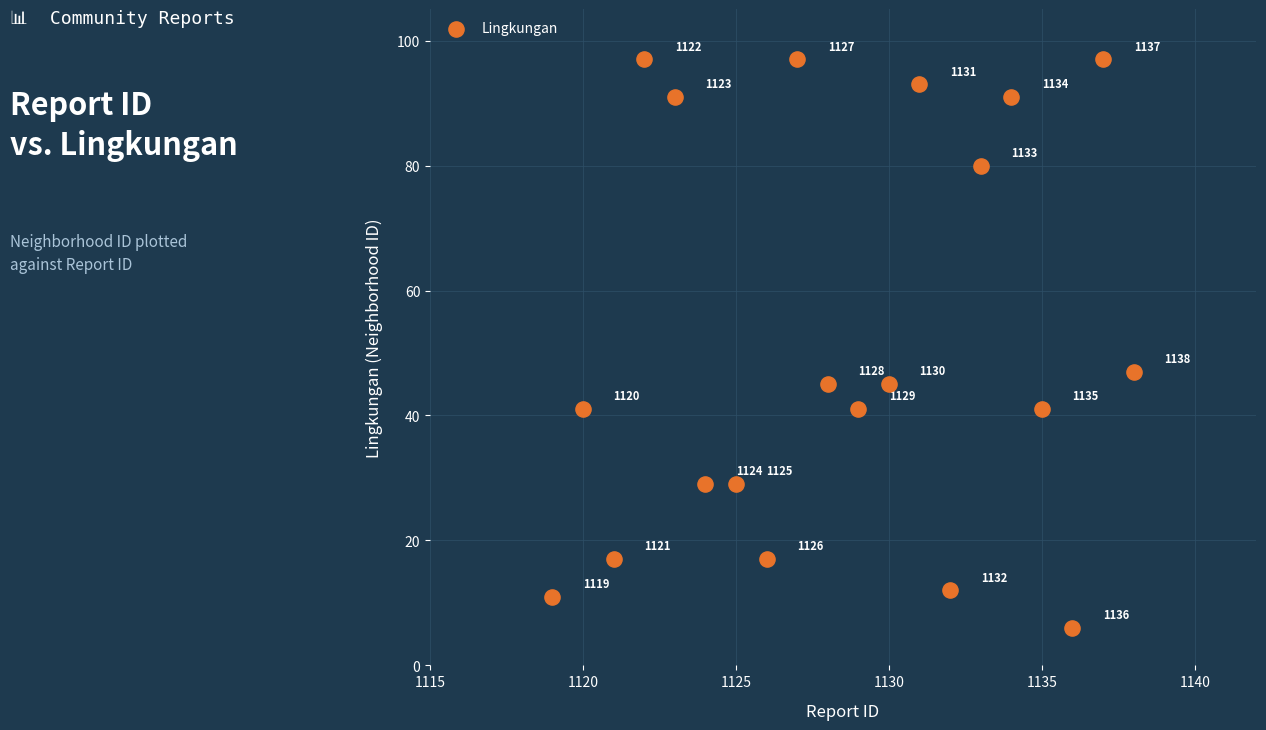

What Y value in the scatter plot is closest to 51?

47